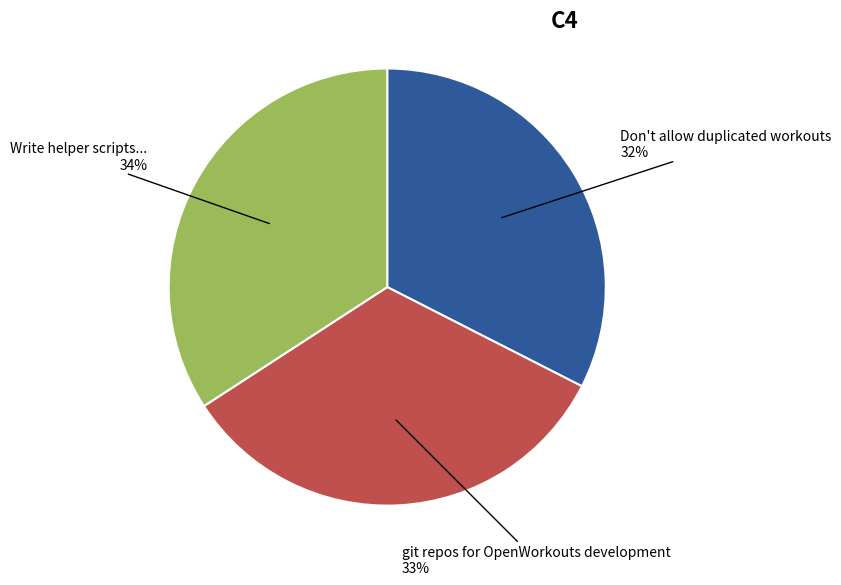

Which category has the biggest portion of the pie?

Write helper scripts...